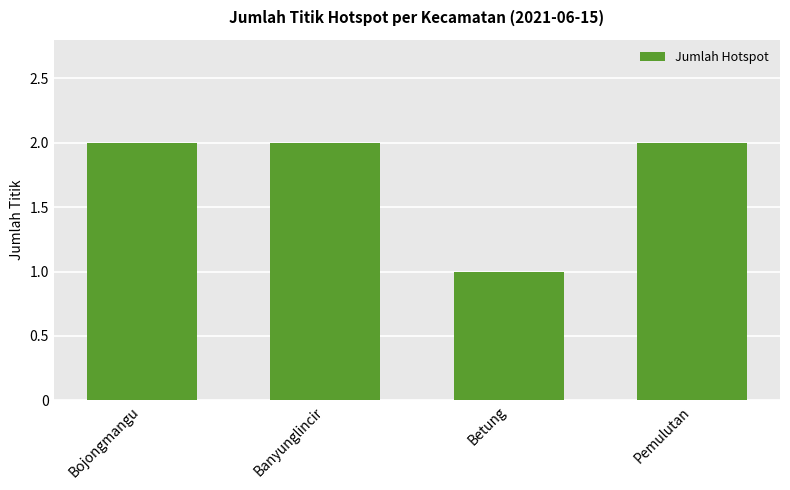

Which label corresponds to the smallest value in the chart?

Betung